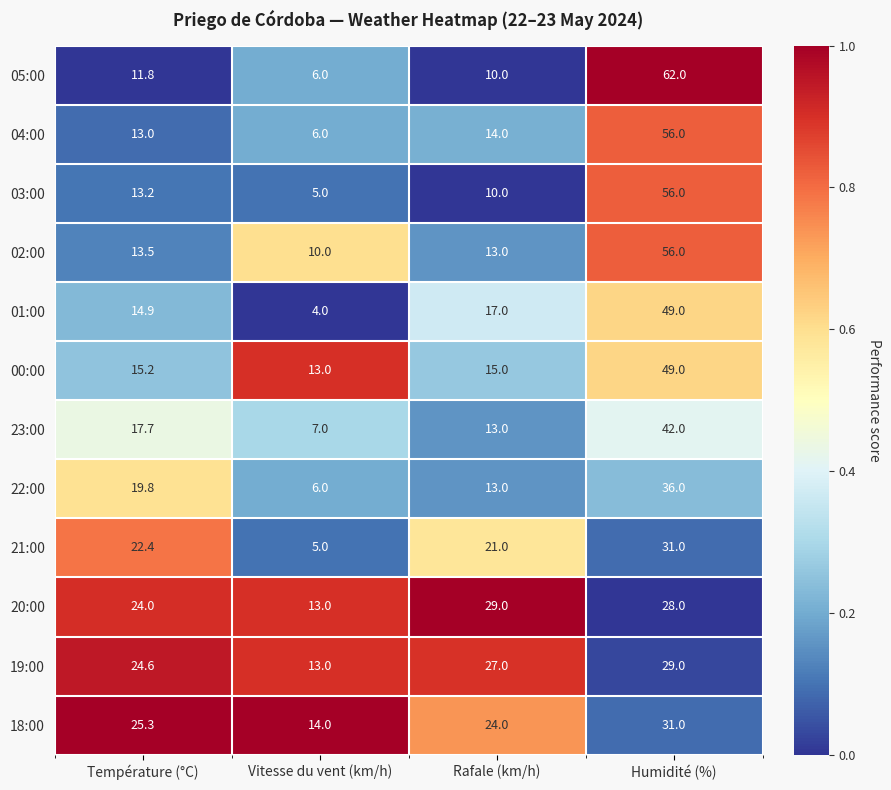

What is the total value across all series at Rafale (km/h)?

206.0